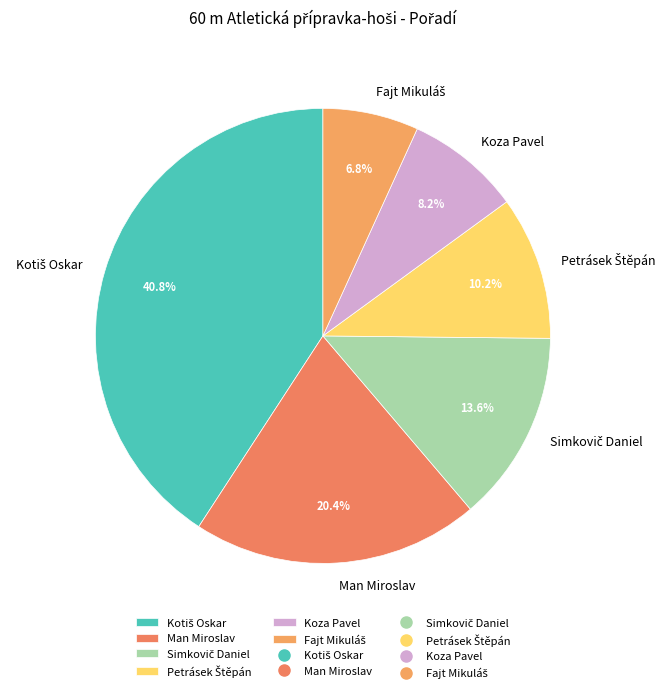

Count the number of slices in the pie.

6